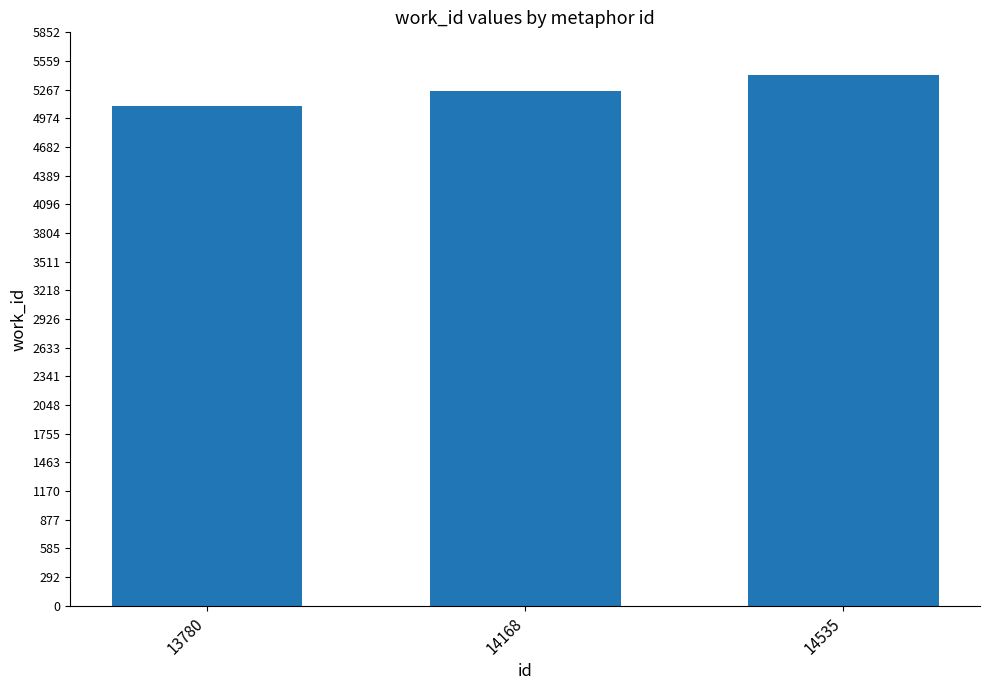

What is the sum of the values at 14168 and 13780?

10353